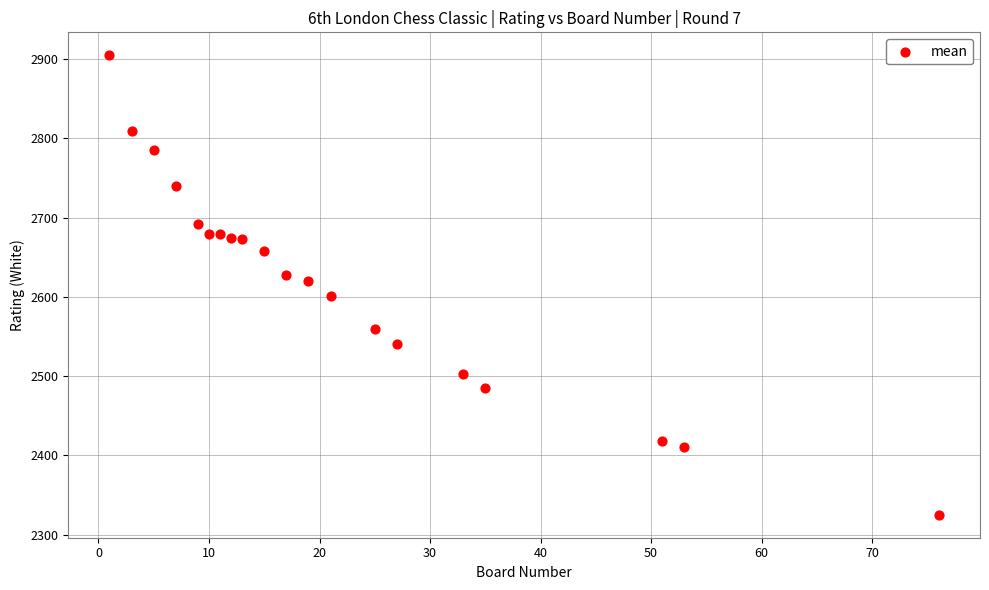

What is the range of Y values (max minus min)?

580